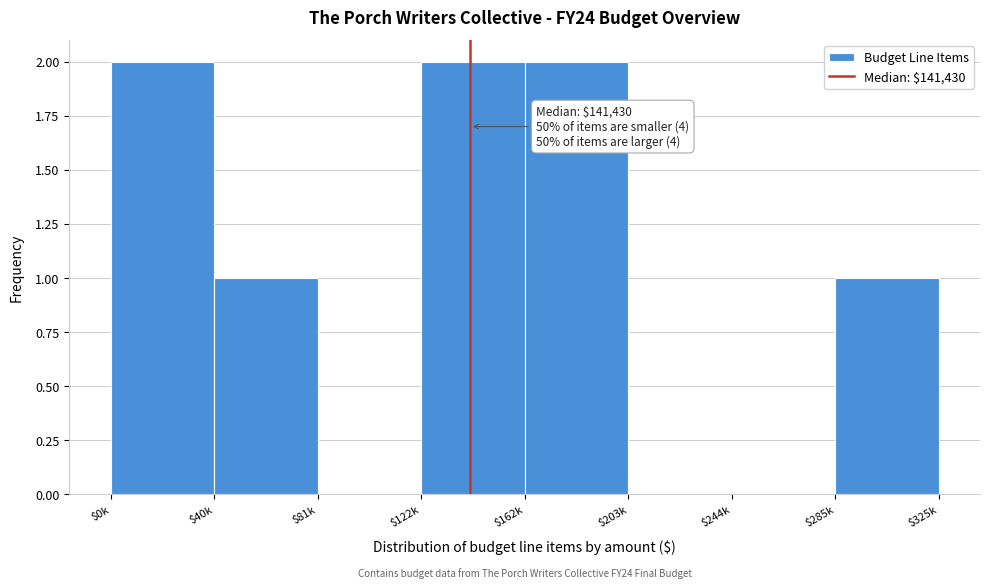

What is the sum of all values?

8